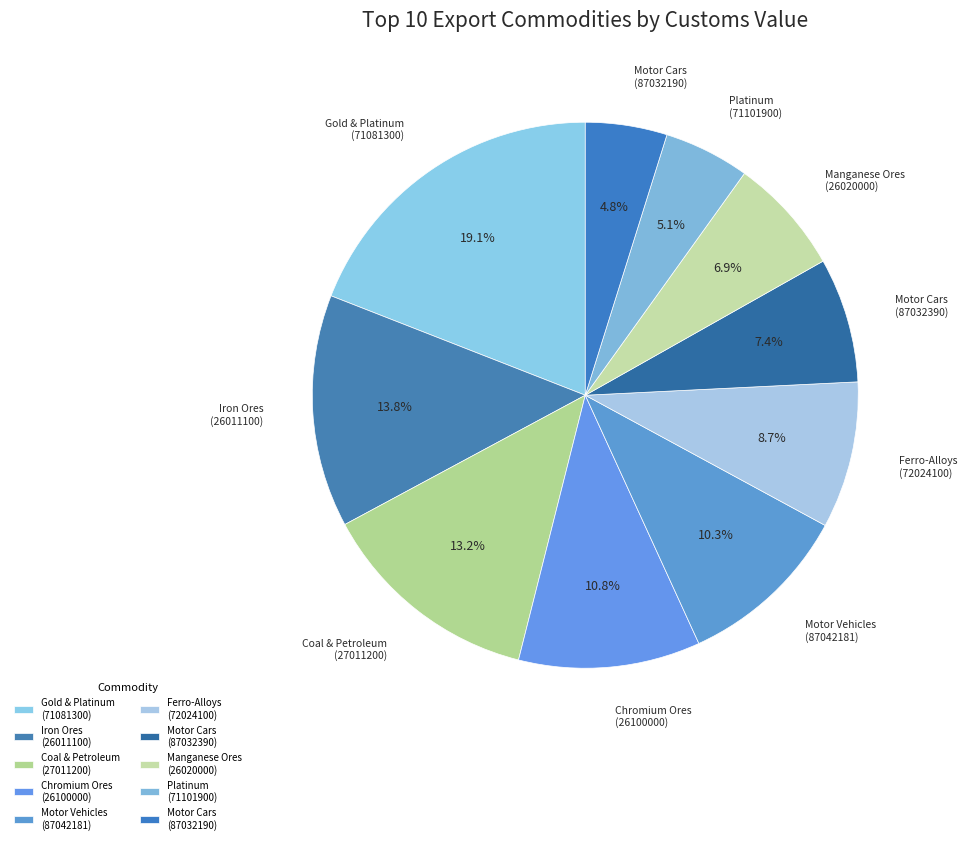

How many slices are in this pie chart?

10